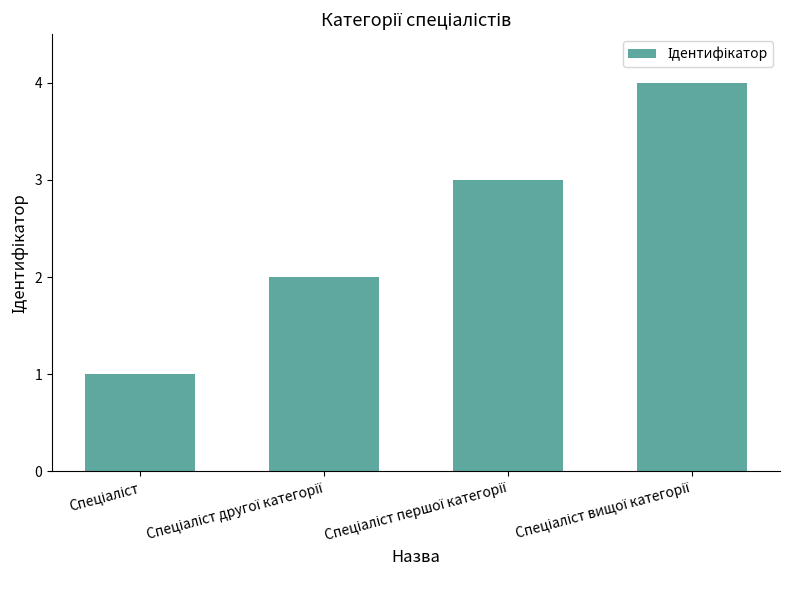

What is the value of the 4th bar from the left?

4